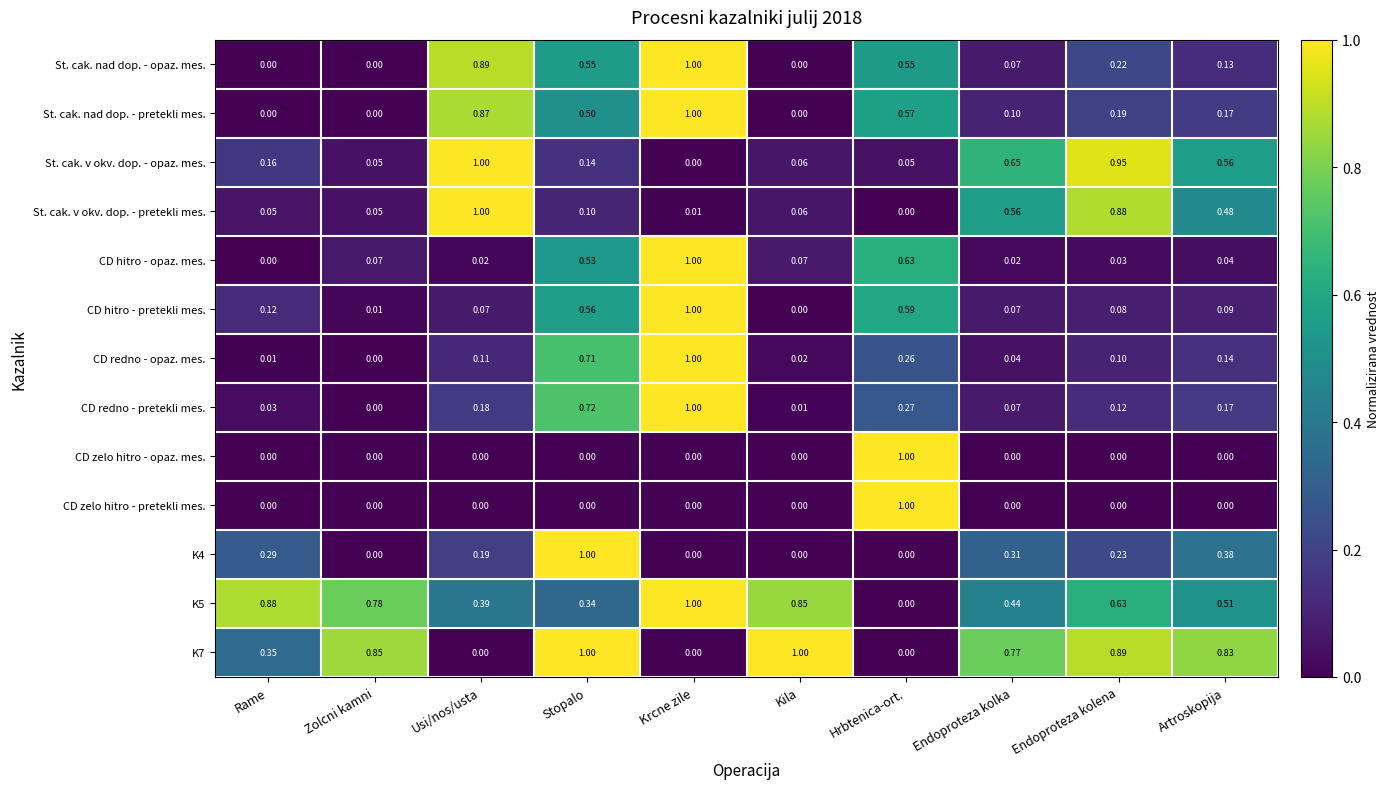

Which series changed the most between Usi/nos/usta and Krcne zile?

St. cak. v okv. dop. - opaz. mes.